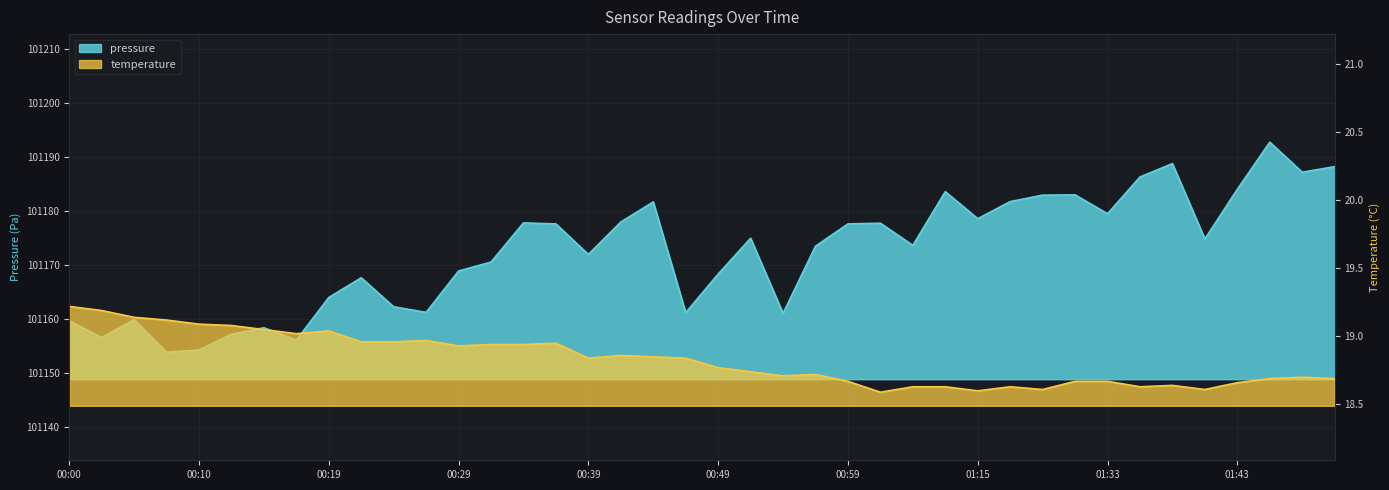

True or false: pressure and temperature cross at least once.

False